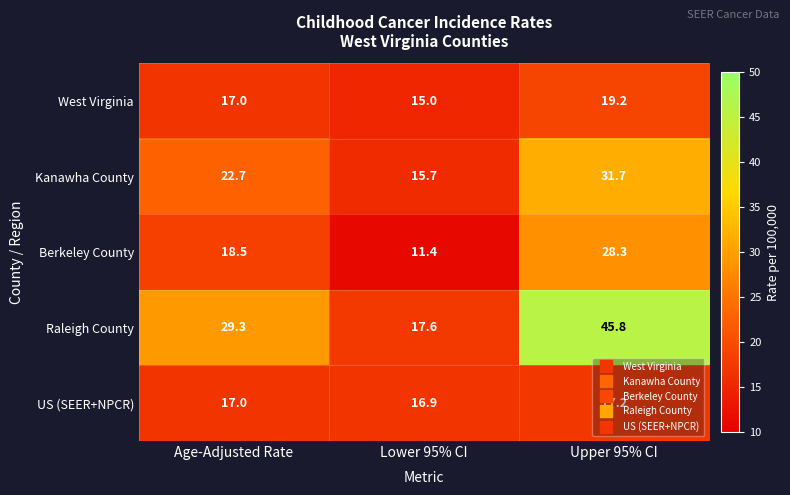

Which series has the widest spread of values?

Raleigh County